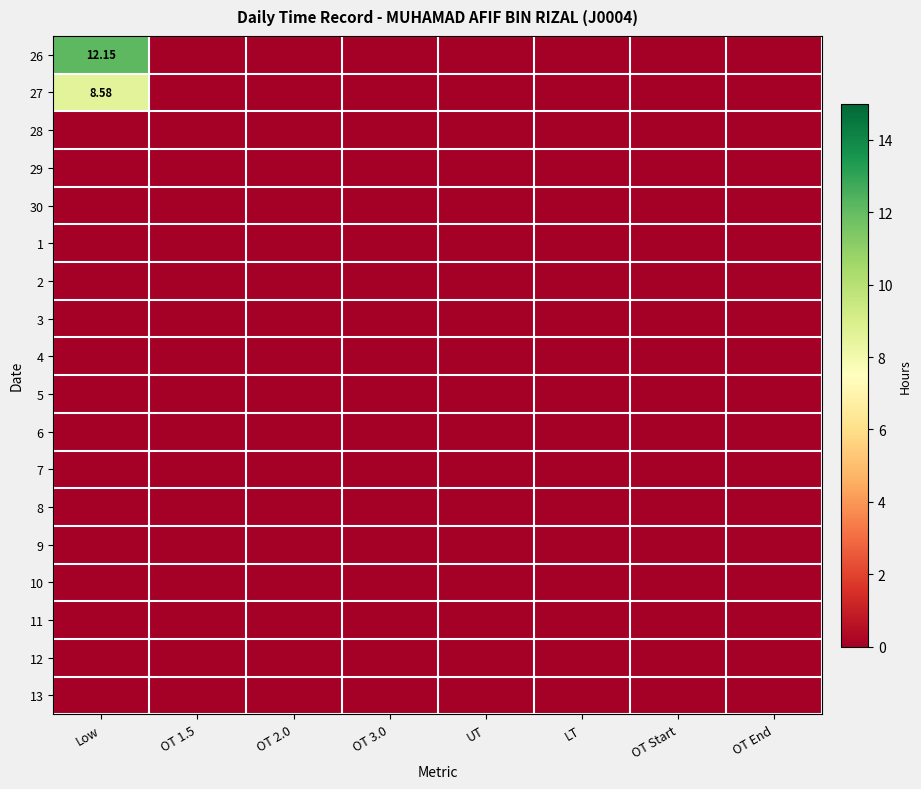

Where is 6 nearest to the value 0?

Low